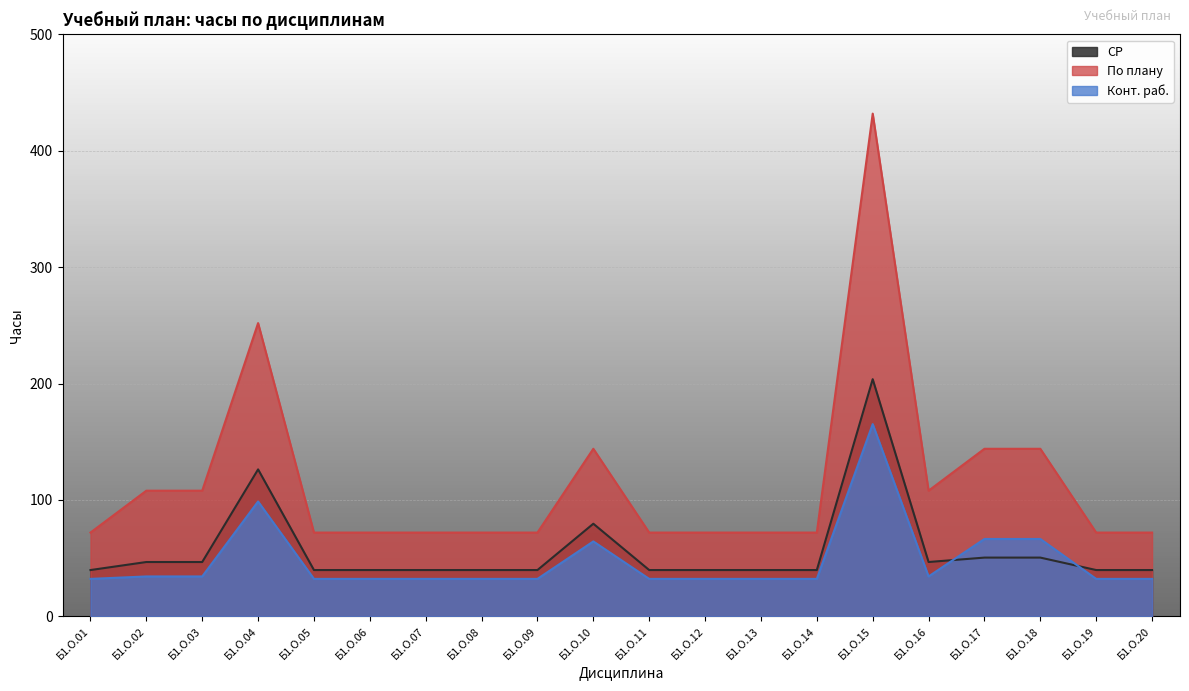

What is the difference between the Конт. раб. values at Б1.О.18 and Б1.О.11?

34.3